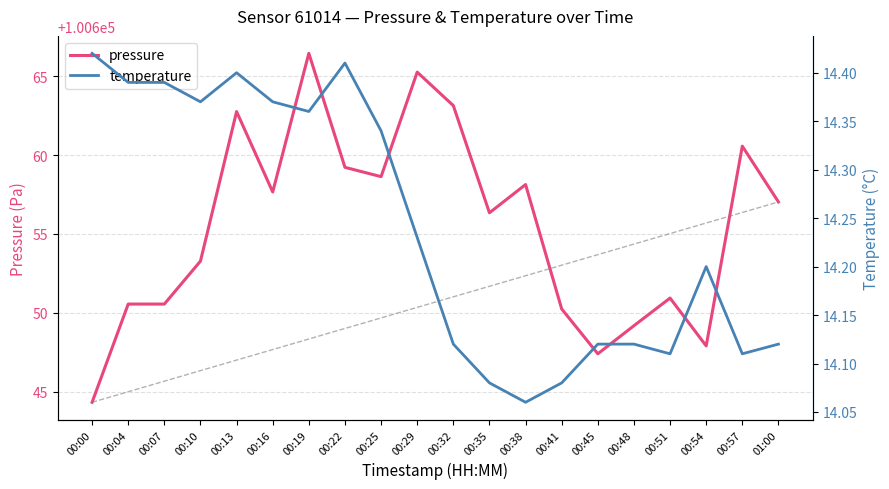

Which series has the largest total across all categories?

pressure